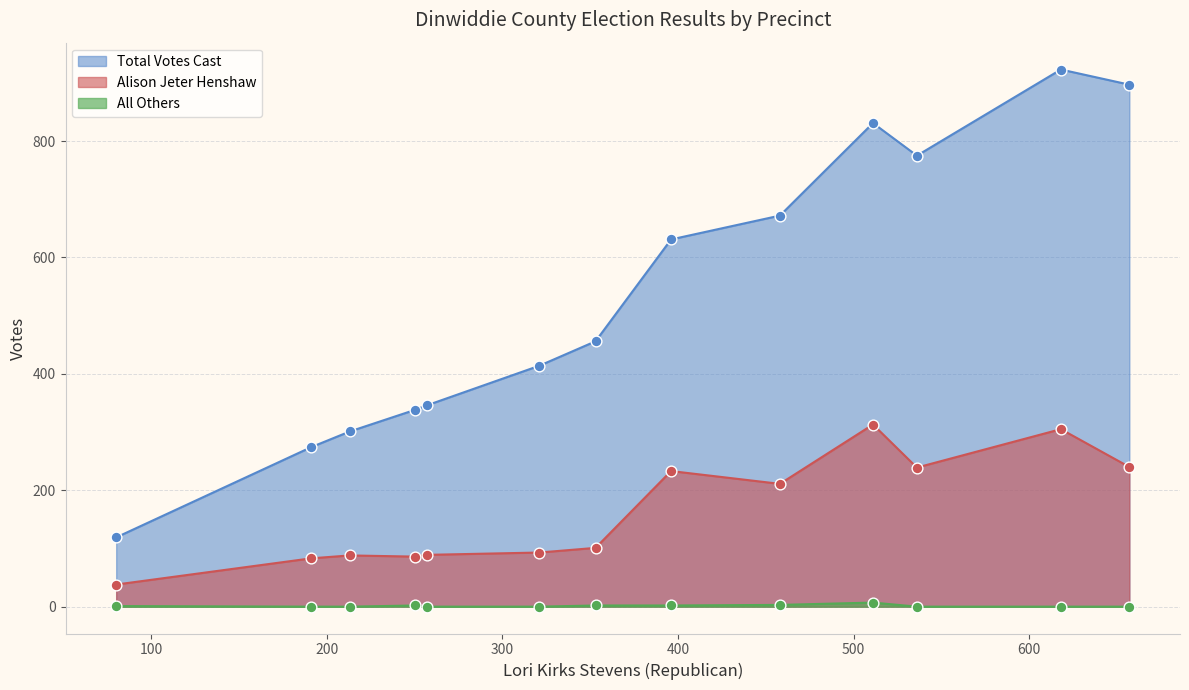

Which series has the largest total across all categories?

Total Votes Cast